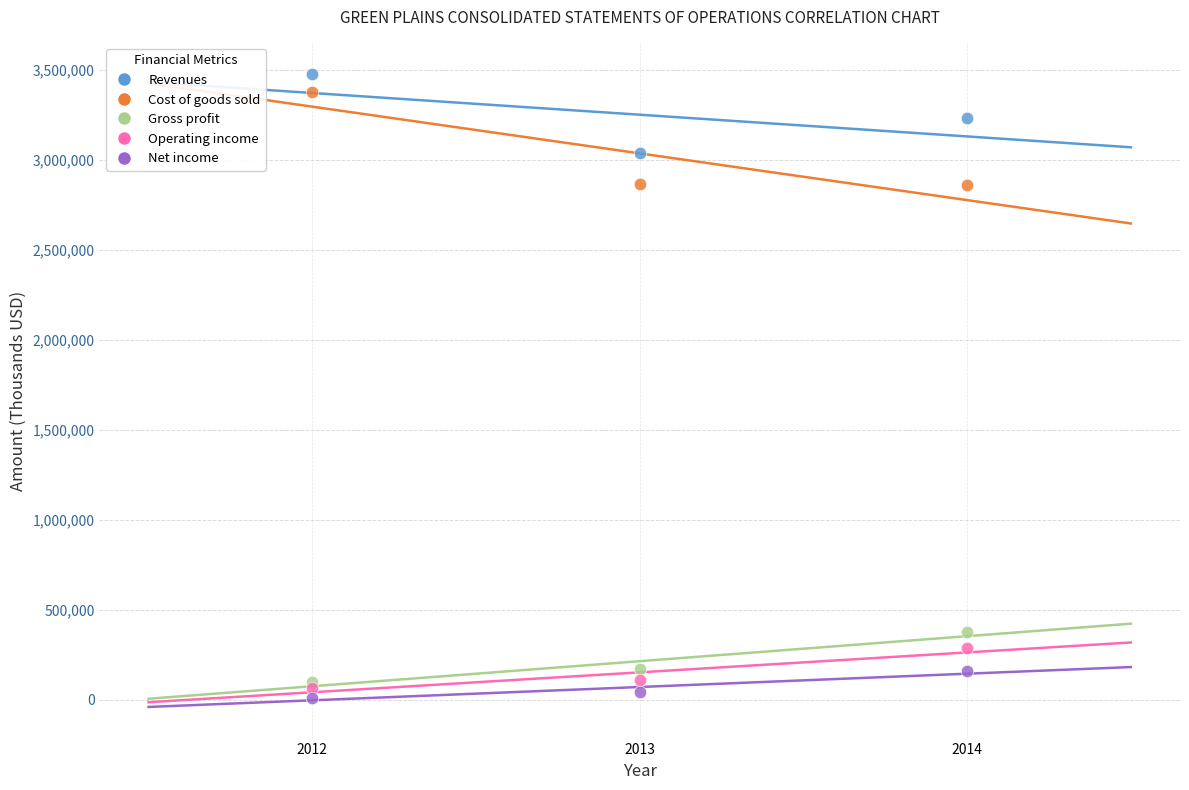

What are all the series names shown in the legend?

Revenues, Cost of goods sold, Gross profit, Operating income, Net income